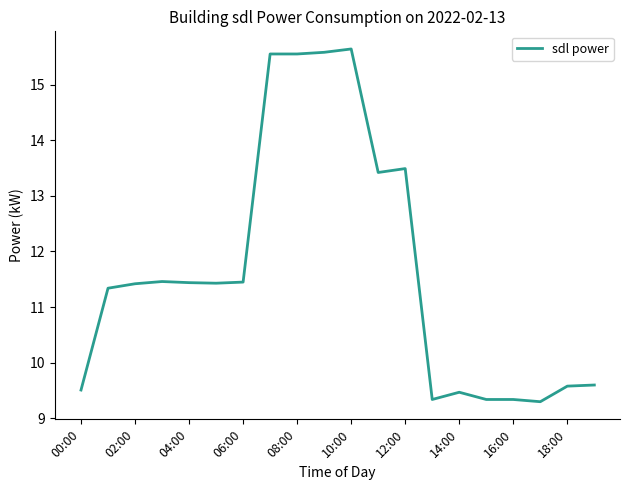

What is the greatest value displayed?

15.6